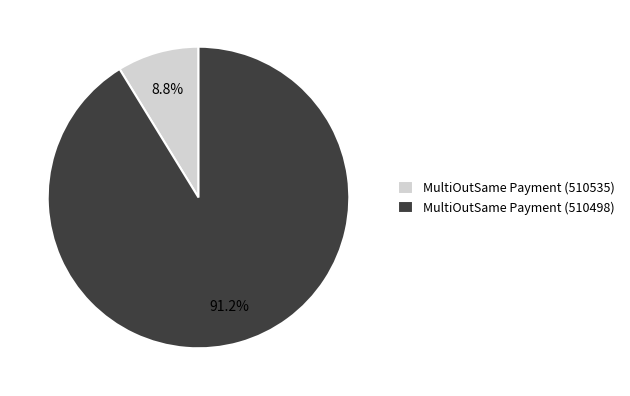

To the nearest percent, what percentage of the pie is MultiOutSame Payment (510535)?

9%